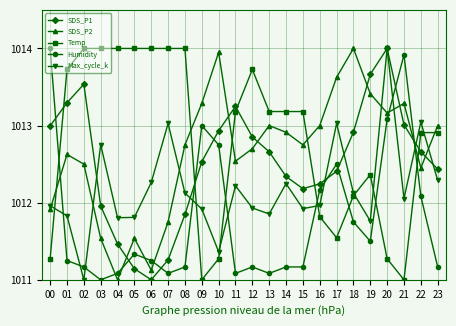

At 03, list the series in order from largest to smallest.

Temp, Max_cycle_k, SDS_P1, SDS_P2, Humidity